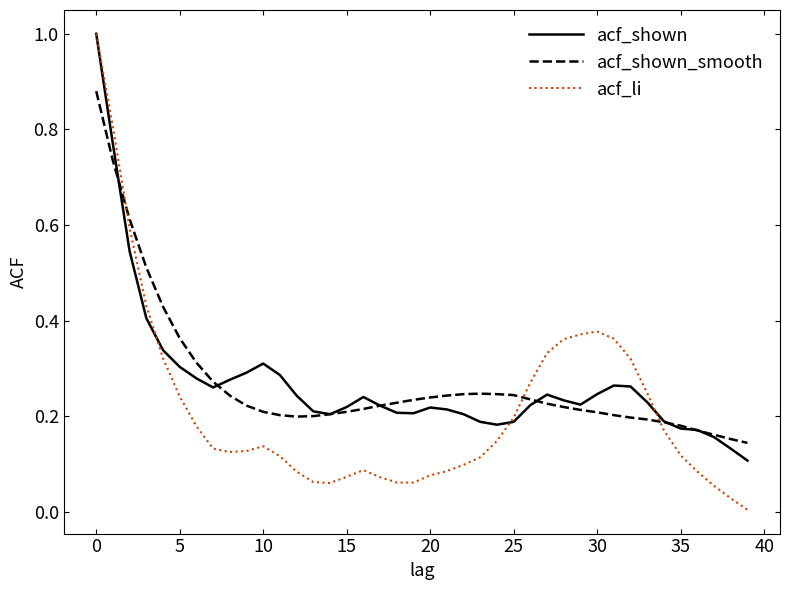

Does the chart have visible grid lines?

No